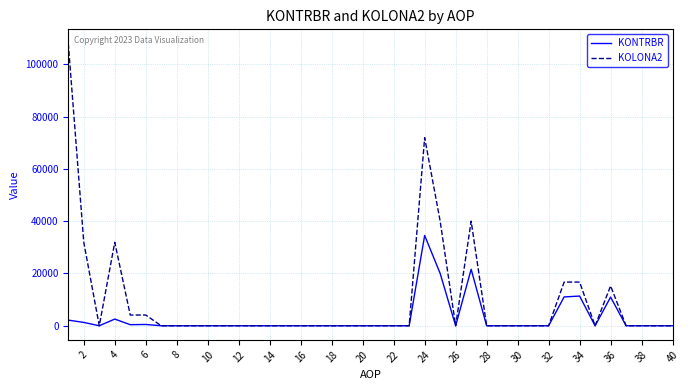

Which series has the largest range (max minus min)?

KOLONA2